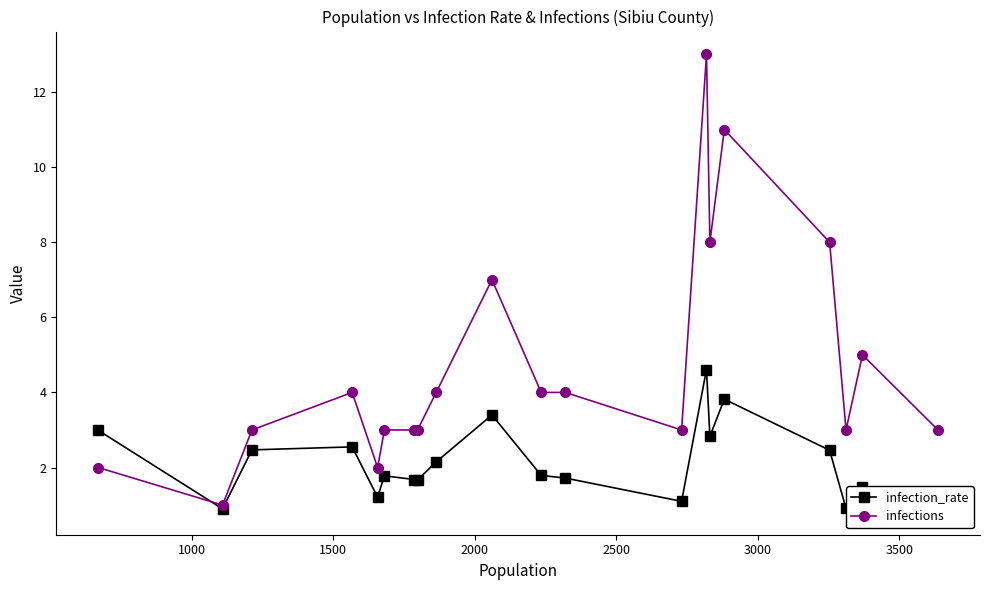

Which series ends up on top after the final intersection of infections and infection_rate?

infections